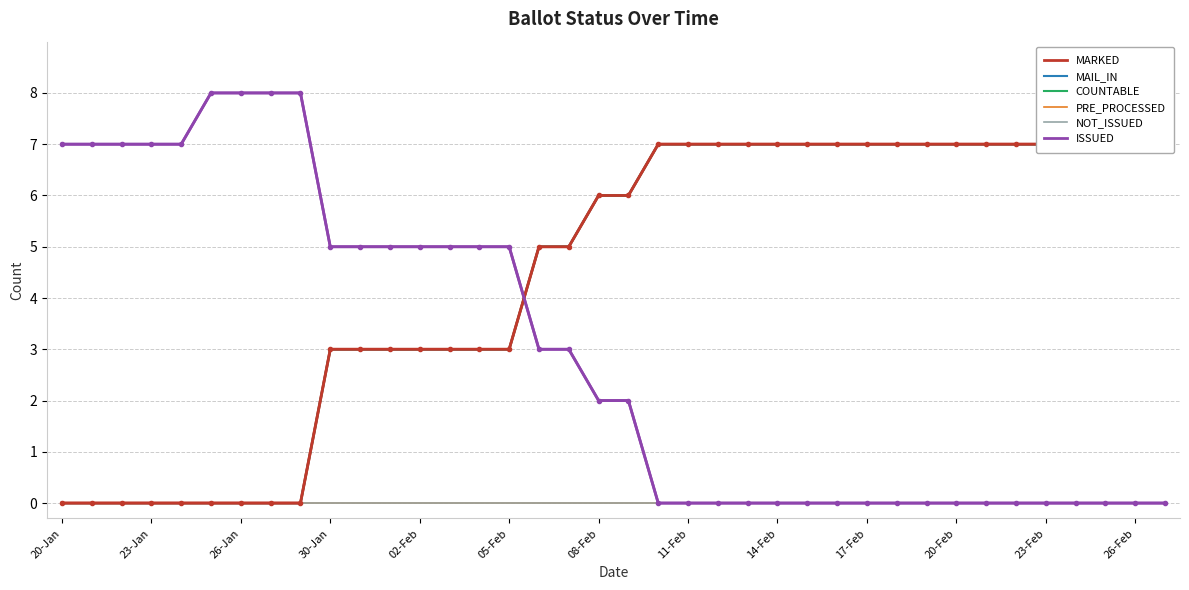

True or false: NOT_ISSUED has a value of 0 at 05-Feb.

True